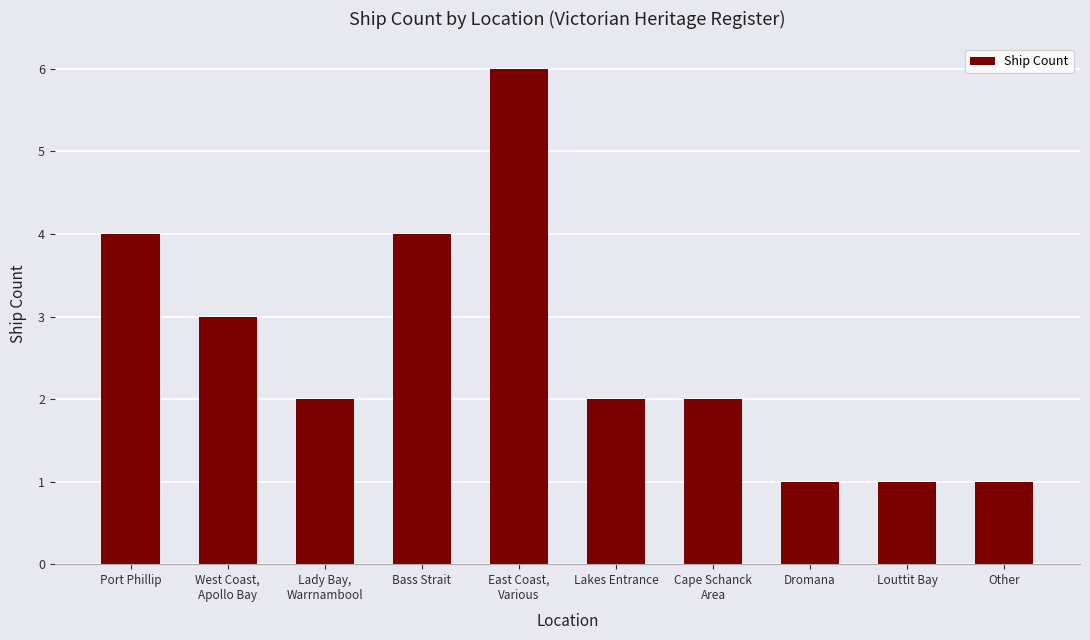

What is the value of the 2nd bar from the left?

3